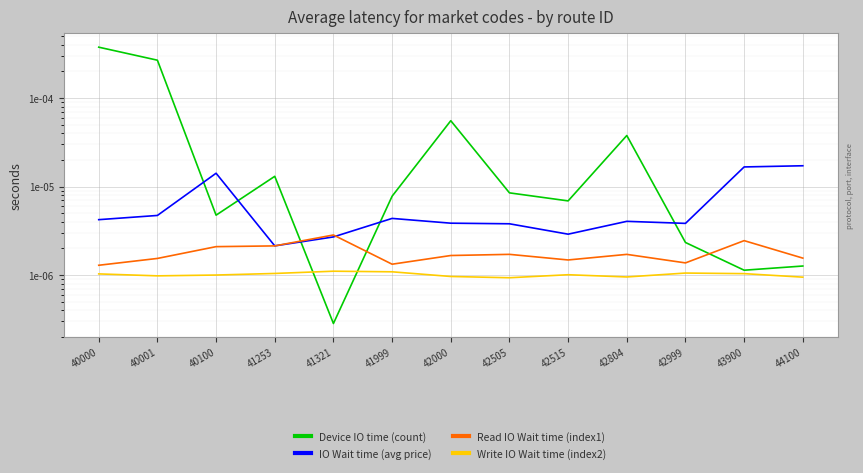

At which category does IO Wait time (avg price) reach its first local valley?

41253